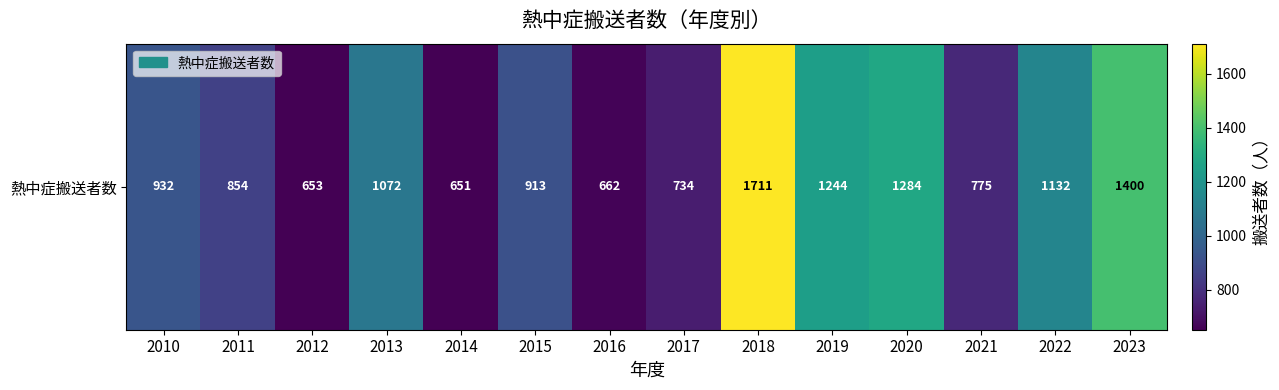

At which category does the chart reach its minimum across all series?

2014